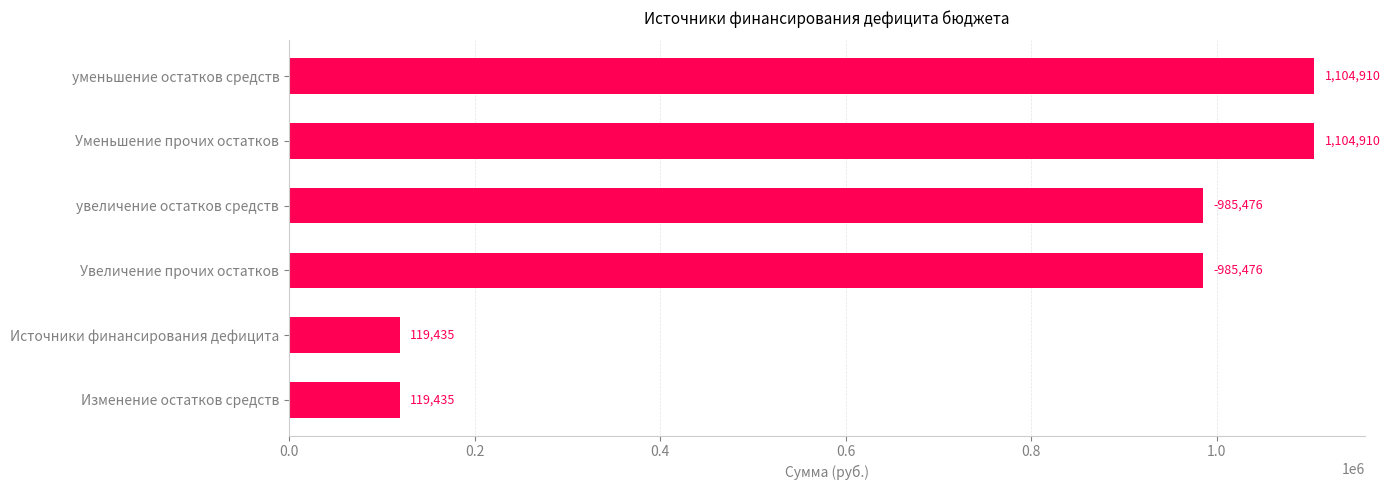

Between Уменьшение прочих остатков and Увеличение прочих остатков, which is larger?

Уменьшение прочих остатков